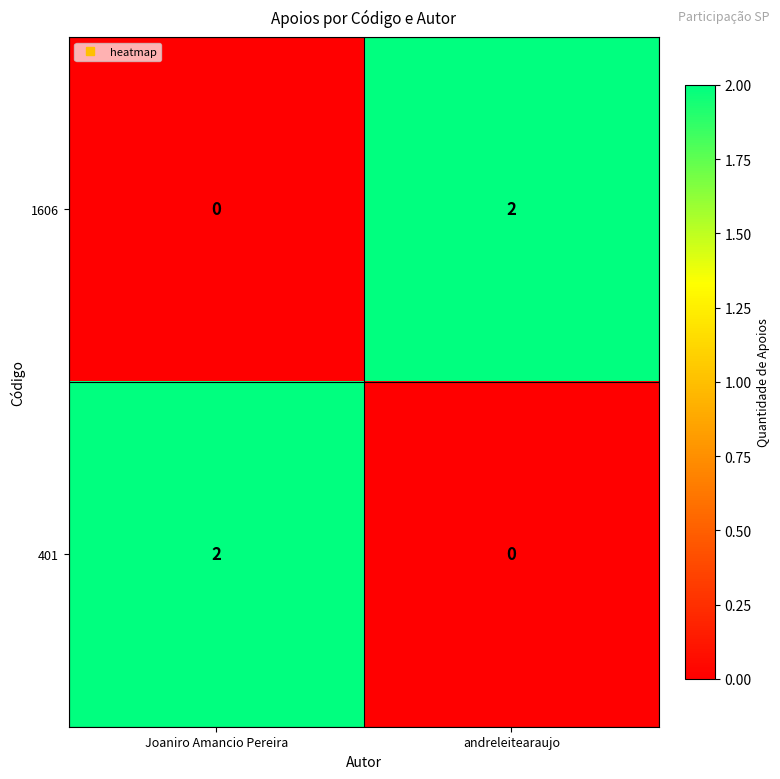

What is the spread (max minus min) of values at Joaniro Amancio Pereira?

2